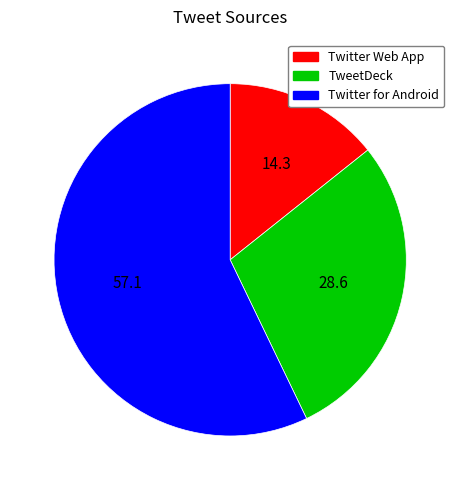

Rank the categories by value from highest to lowest.

Twitter for Android, TweetDeck, Twitter Web App